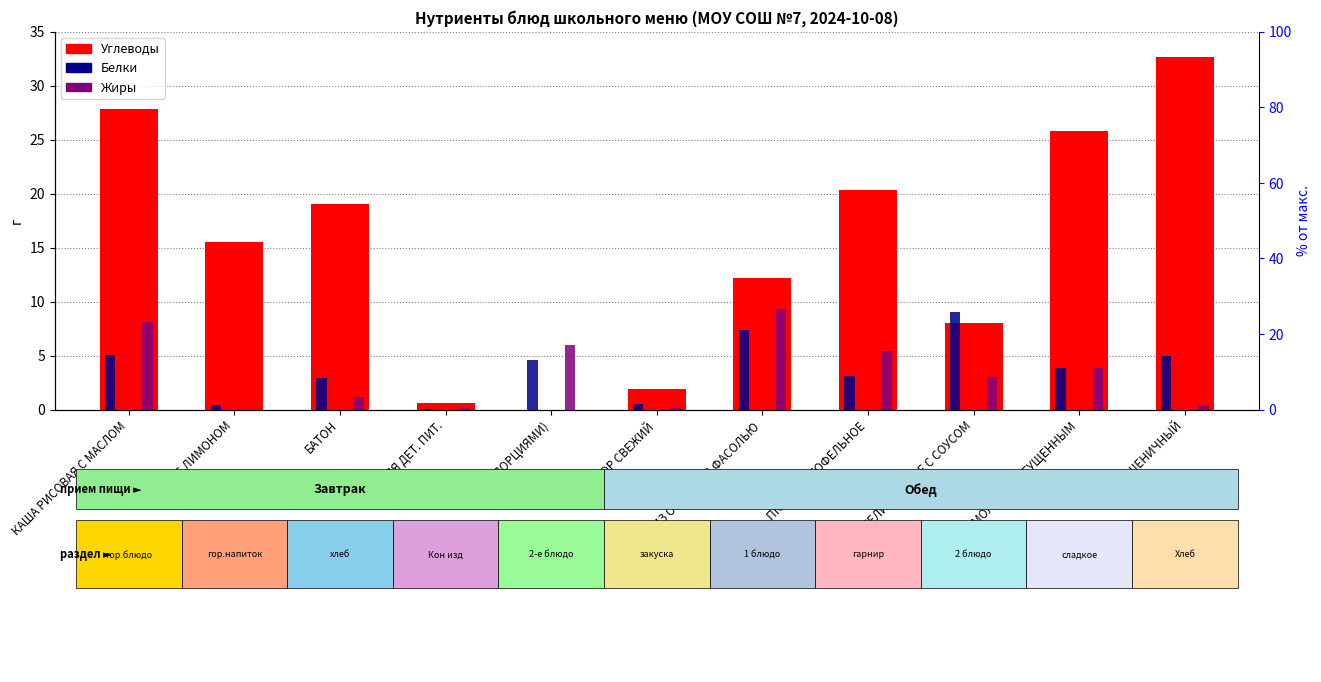

What is the difference between the second highest and minimum values in the Белки series?

7.3